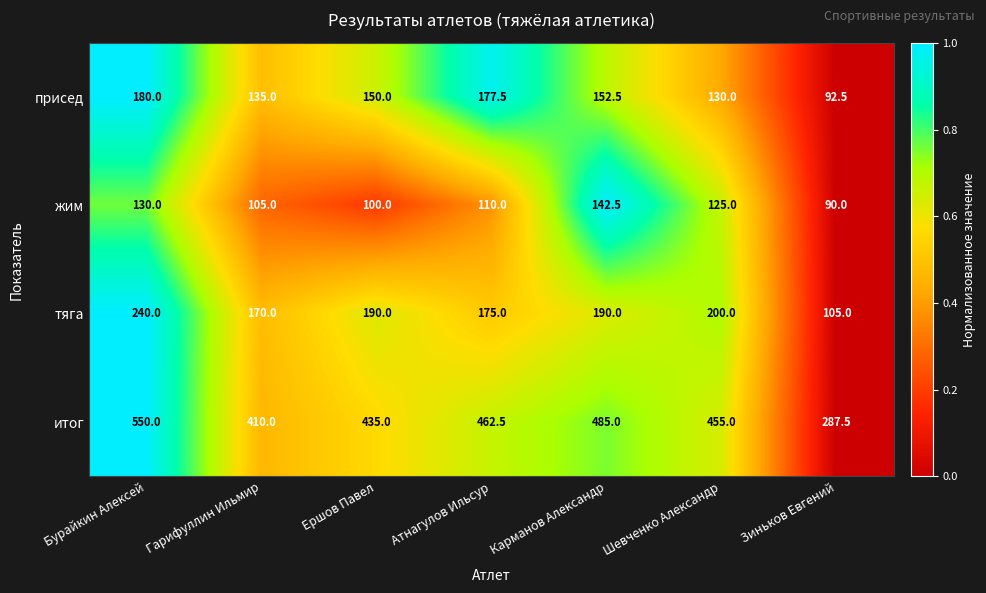

What is the spread (max minus min) of values at Карманов Александр?

342.5